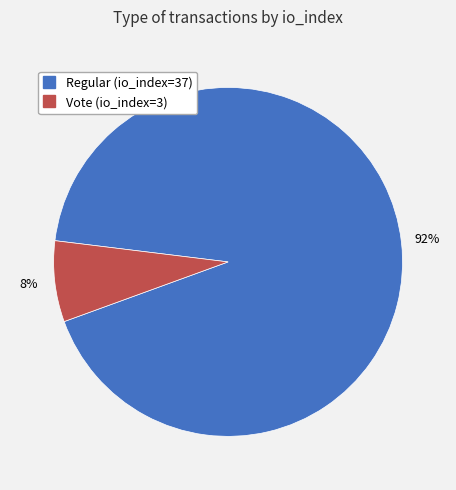

What is the largest slice in the pie chart?

Regular (io_index=37)